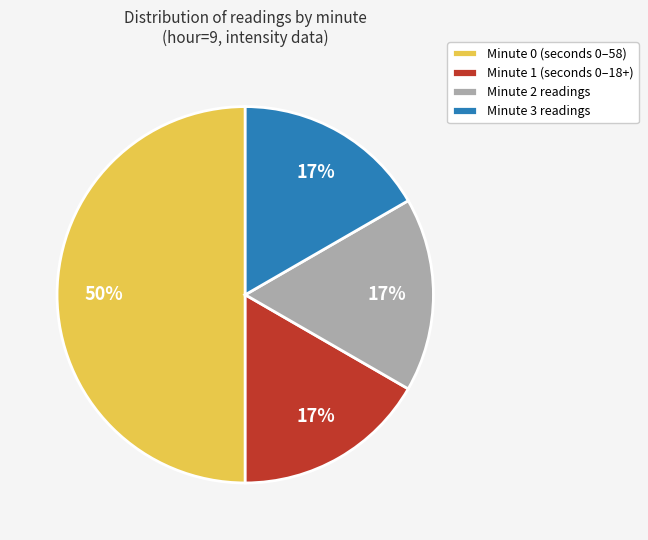

To the nearest percent, what is the average slice percentage?

25%